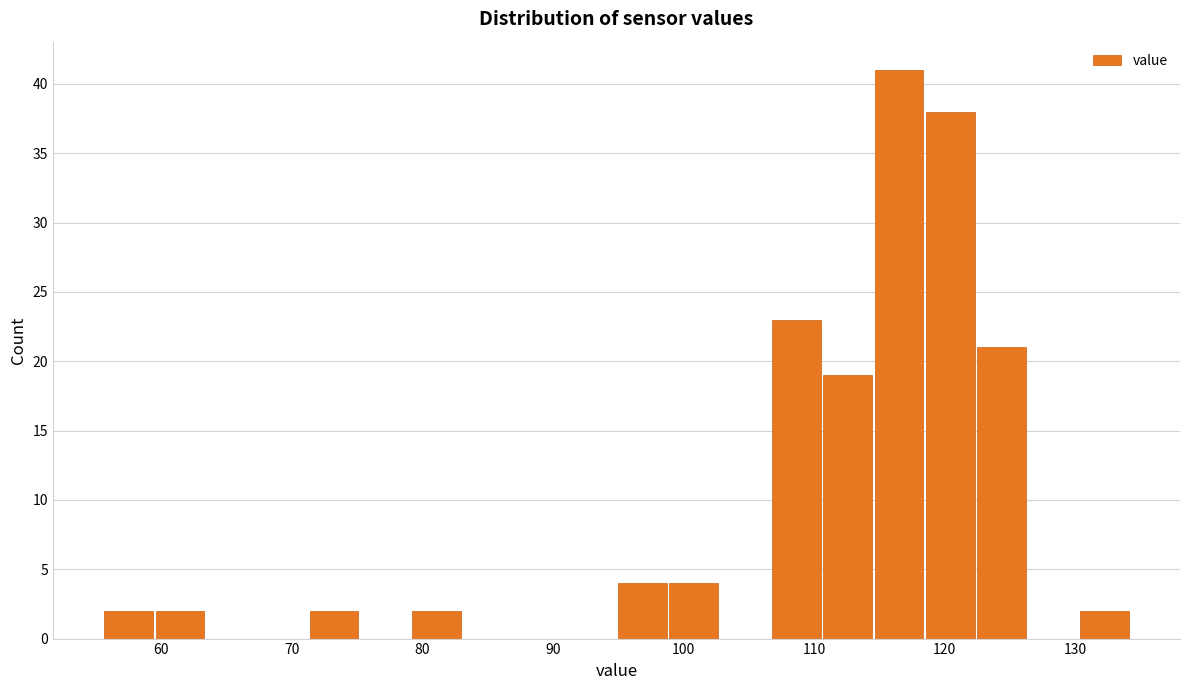

Around what value on the x-axis is the tallest bar? Give the approximate position of its centre, as read against the axis.

117